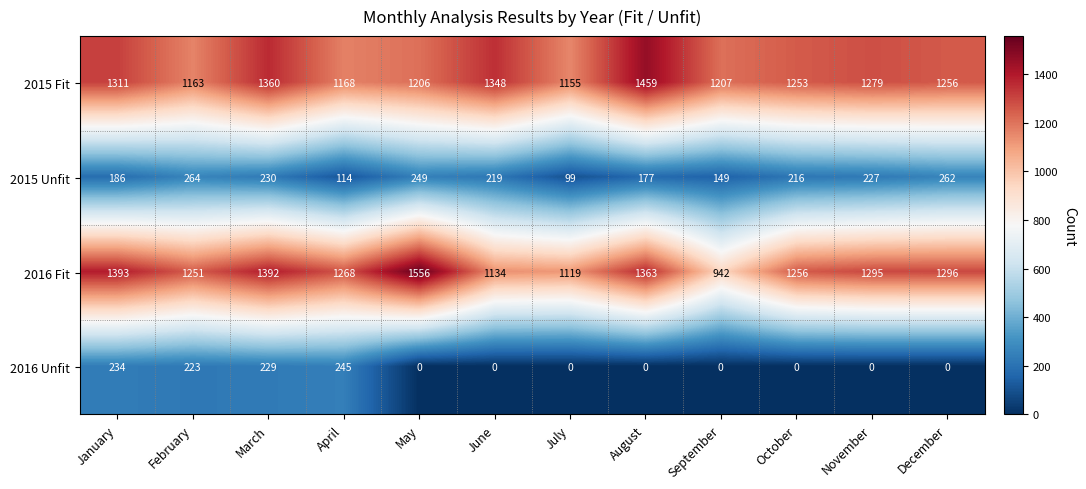

What is the sum of all 2015 Unfit values?

2392